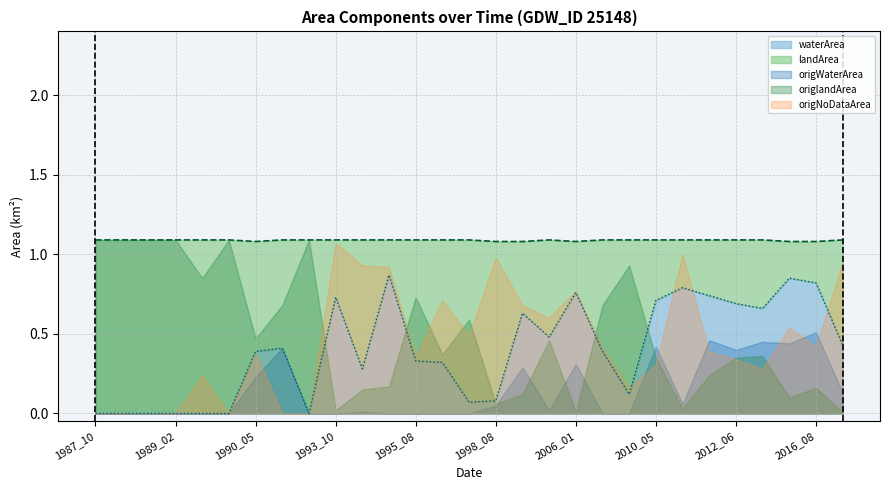

At which label is origlandArea closest to 0?

2006_01